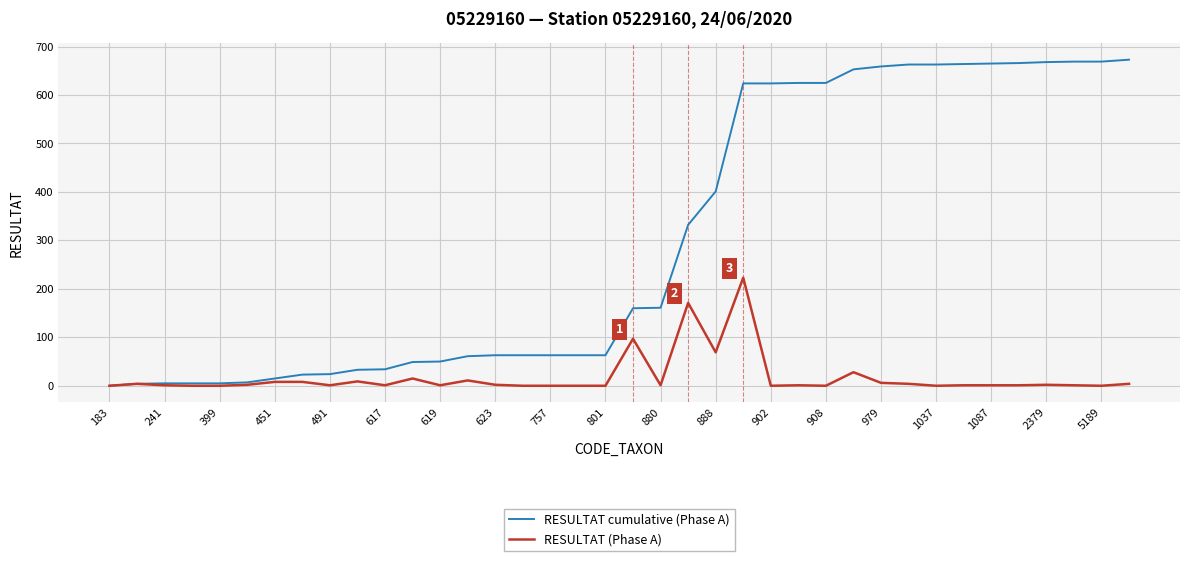

List the series in order of their peak value, highest first.

RESULTAT cumulative (Phase A), RESULTAT (Phase A)